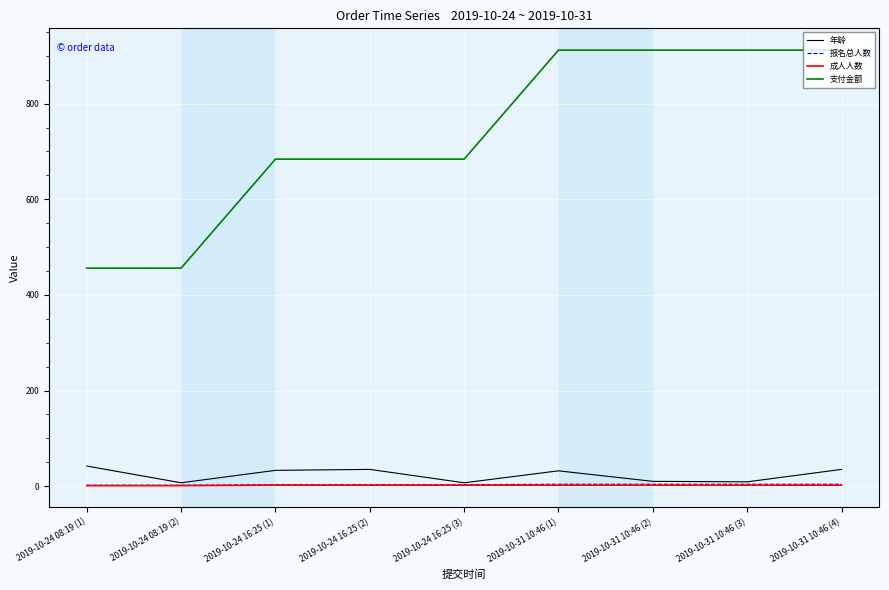

What is the difference between the 报名总人数 values at 2019-10-24 16:25 (1) and 2019-10-31 10:46 (4)?

1